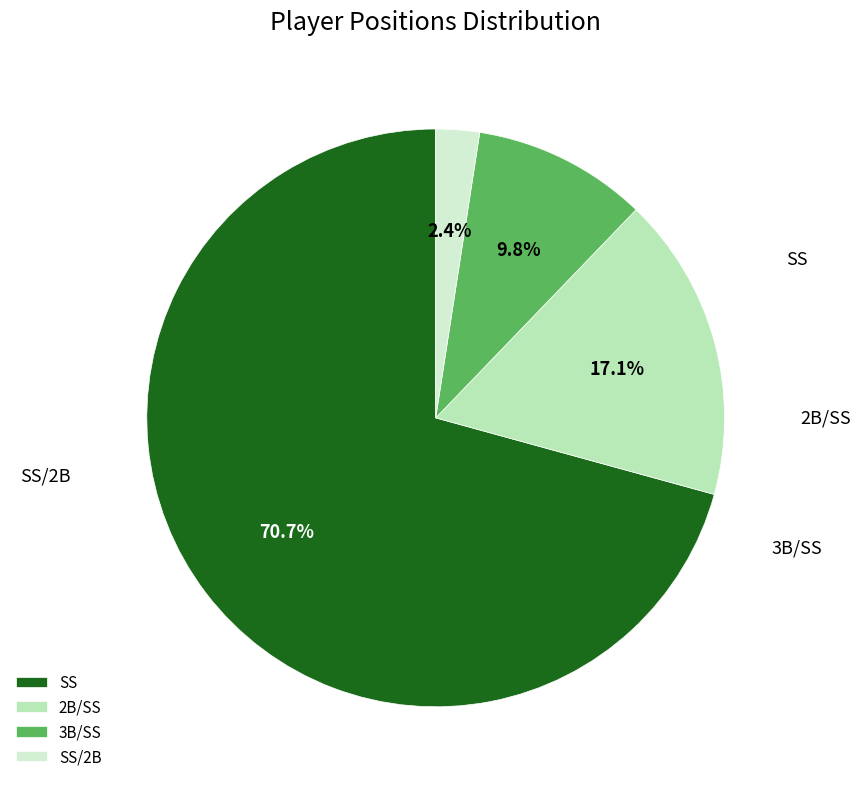

To the nearest percent, what percentage of the pie is 3B/SS?

10%